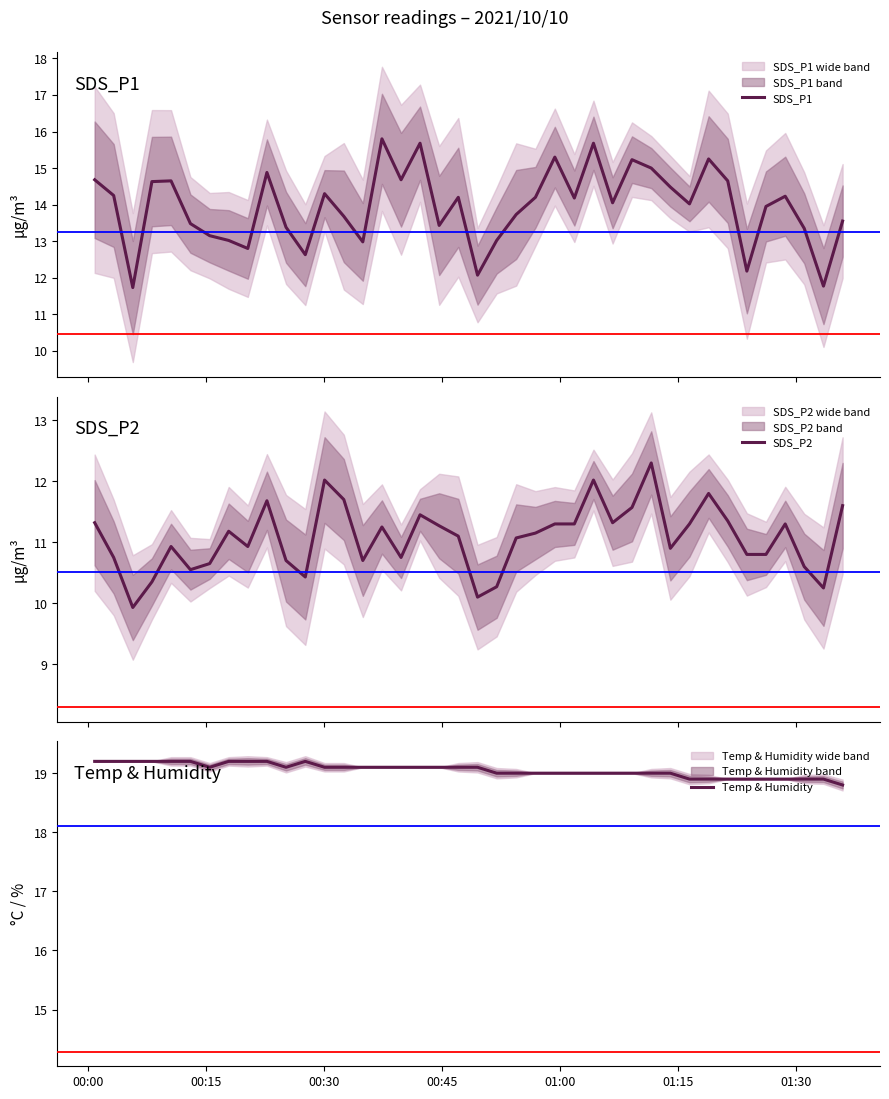

What is the average value of the Temp & Humidity series?

19.1